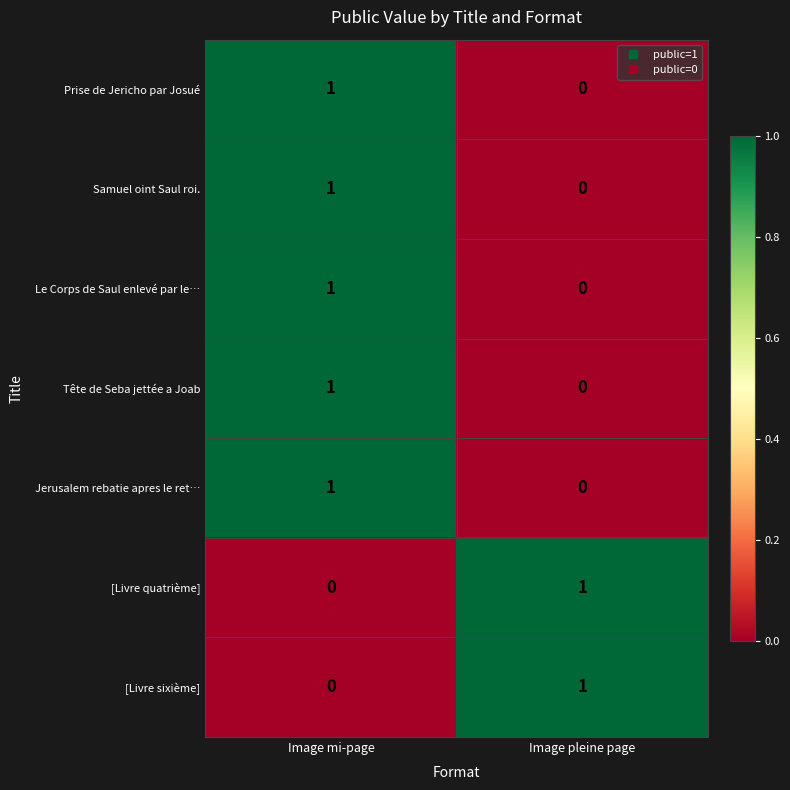

At which label is [Livre sixième] closest to 0?

Image mi-page